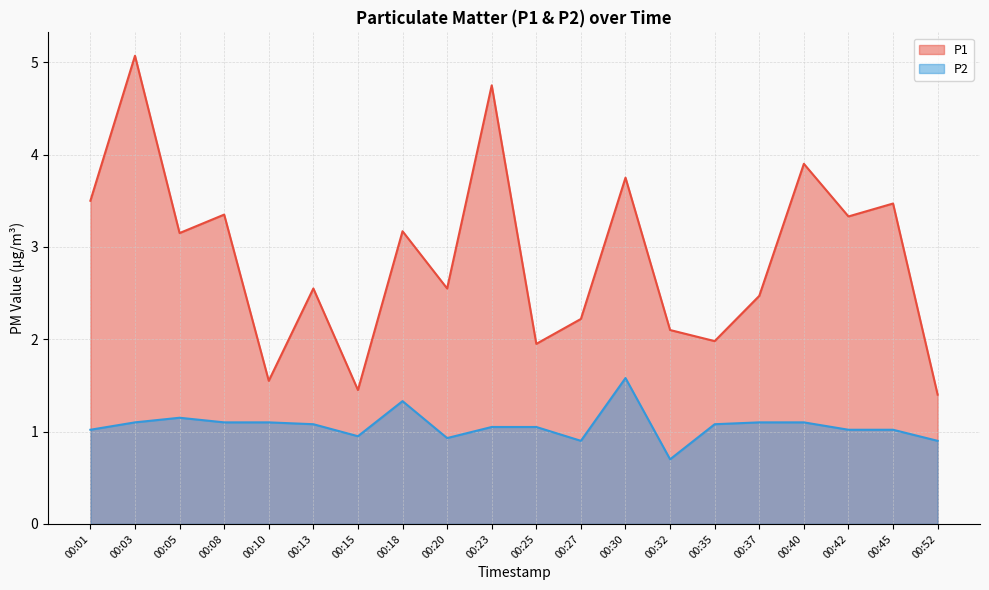

How many interior local peaks does the P2 series have?

3